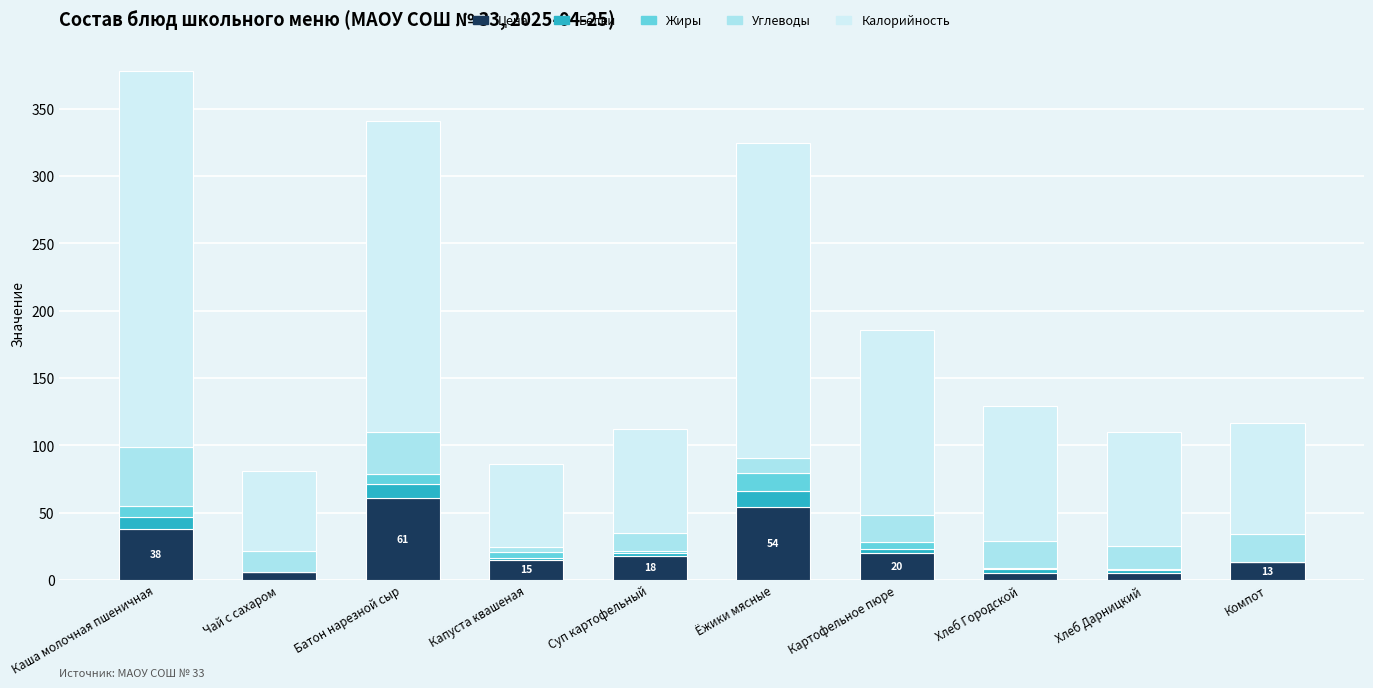

What is the sum of all Цена values?

235.0